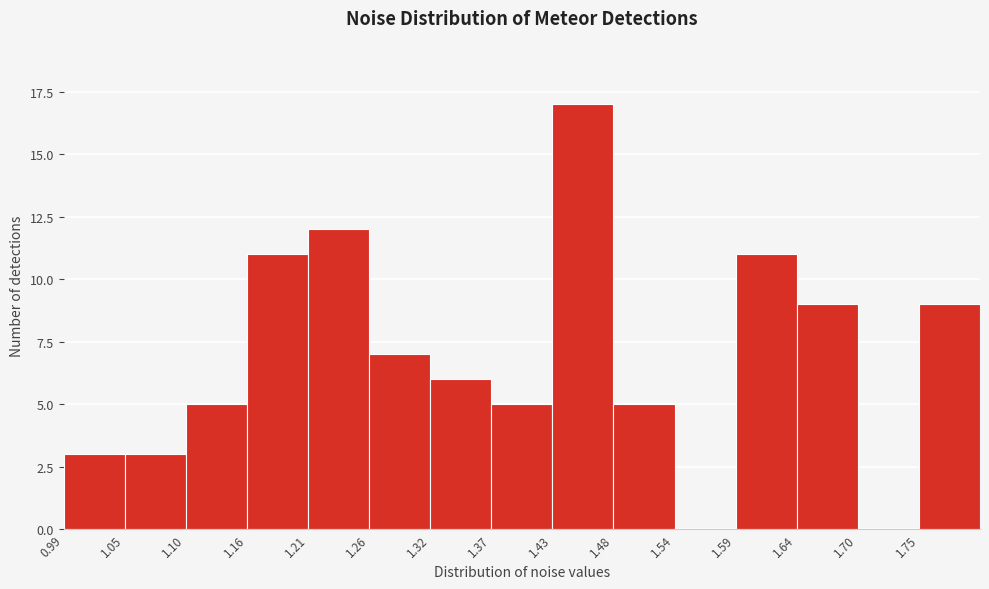

How tall is the bar that spans 1.48 to 1.54 on the x-axis? Neither the bar edges nor the heights are printed on the chart, so give them approximately, as read against the axes.

5